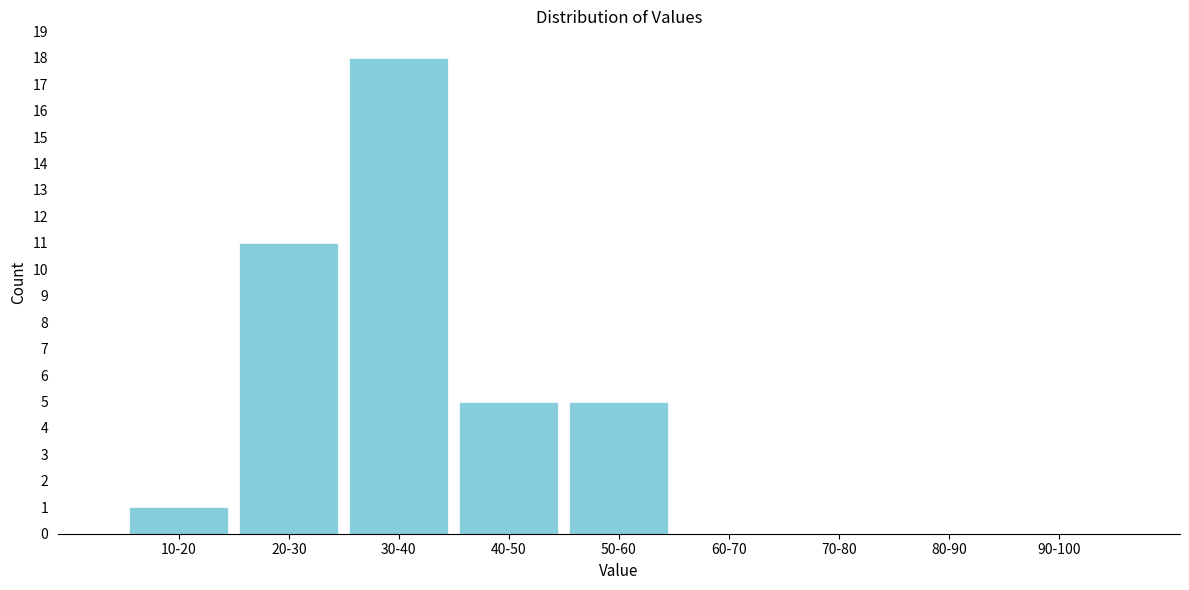

Reading right to left, extract all data points from this chart.

90-100=0	80-90=0	70-80=0	60-70=0	50-60=5	40-50=5	30-40=18	20-30=11	10-20=1